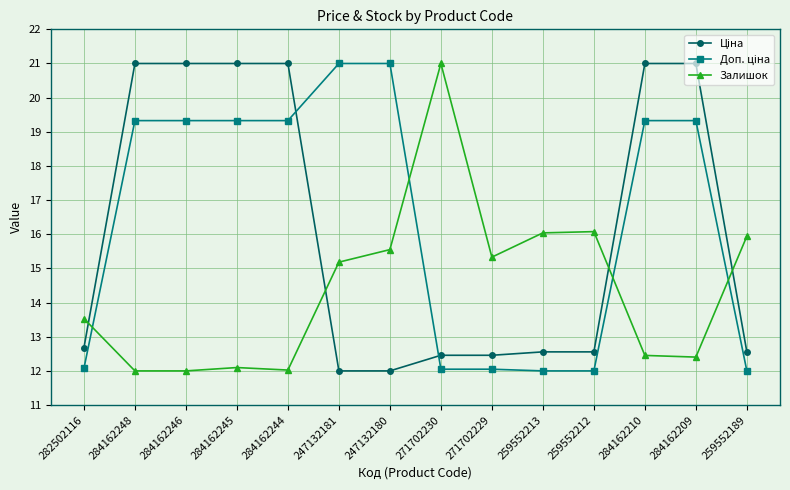

What is the maximum value shown in the chart?

21.0